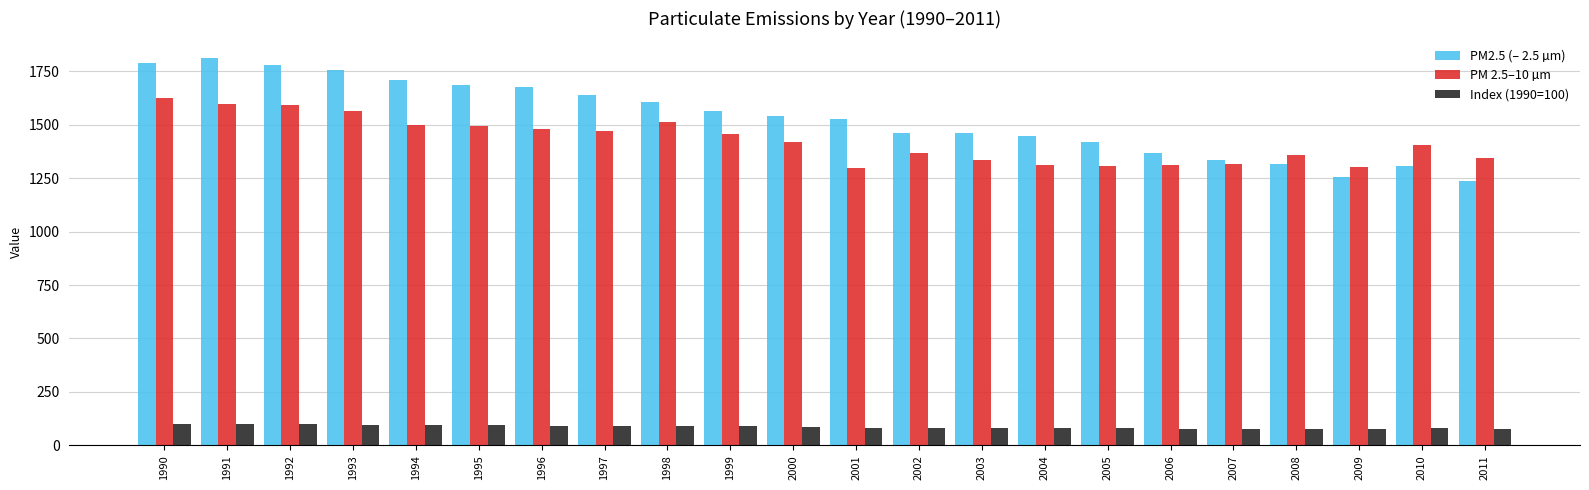

Which category has the highest value in the PM 2.5–10 µm series?

1990